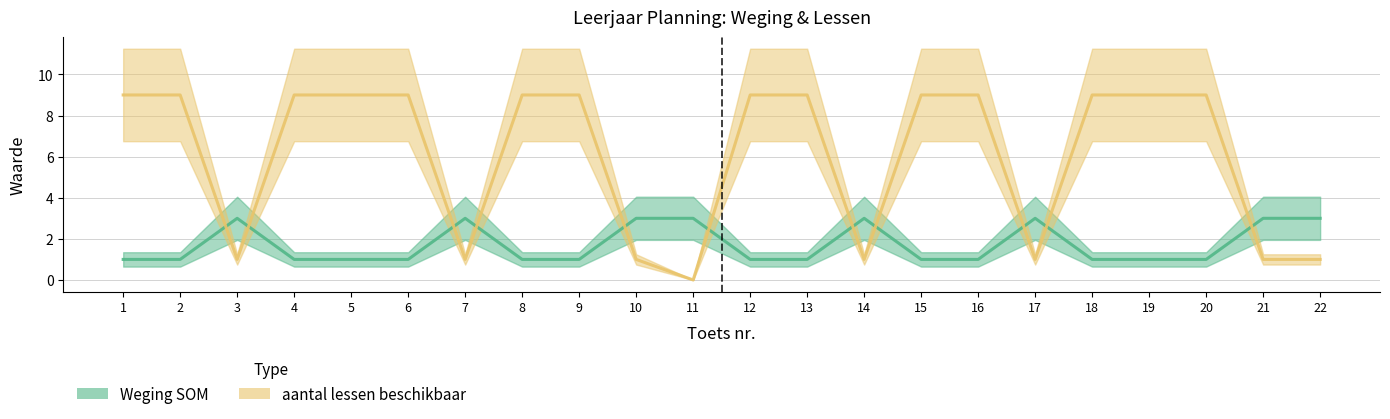

What is the sum of all Weging SOM values?

38